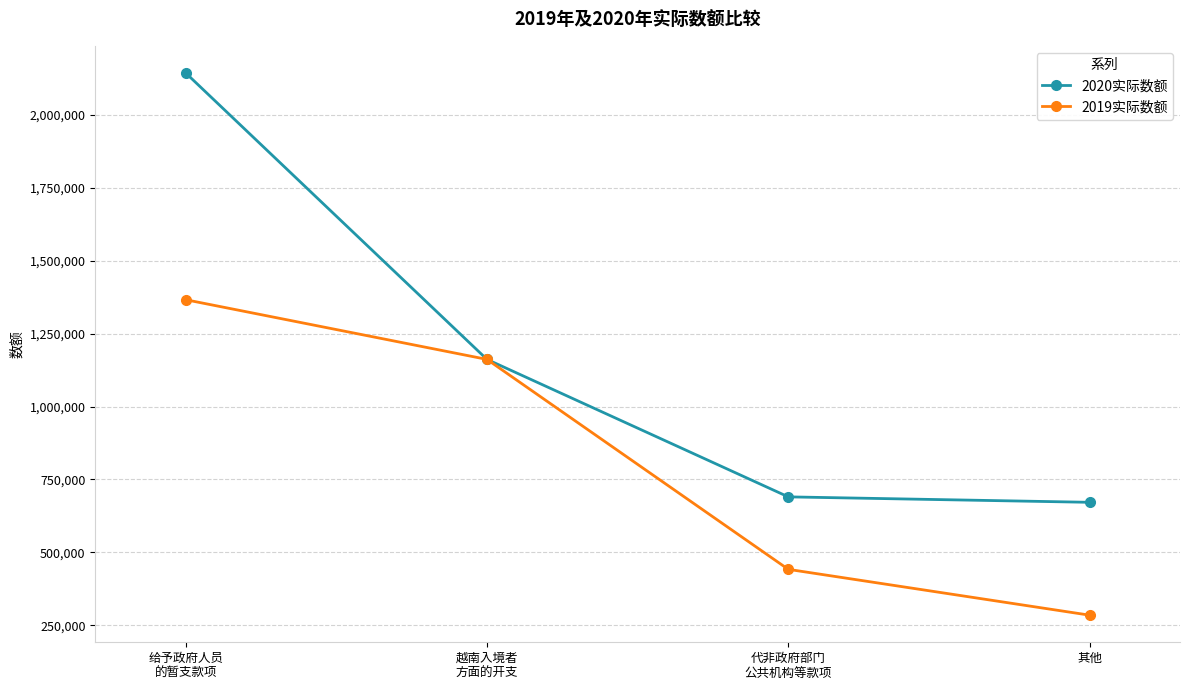

How many series are shown in this chart?

2